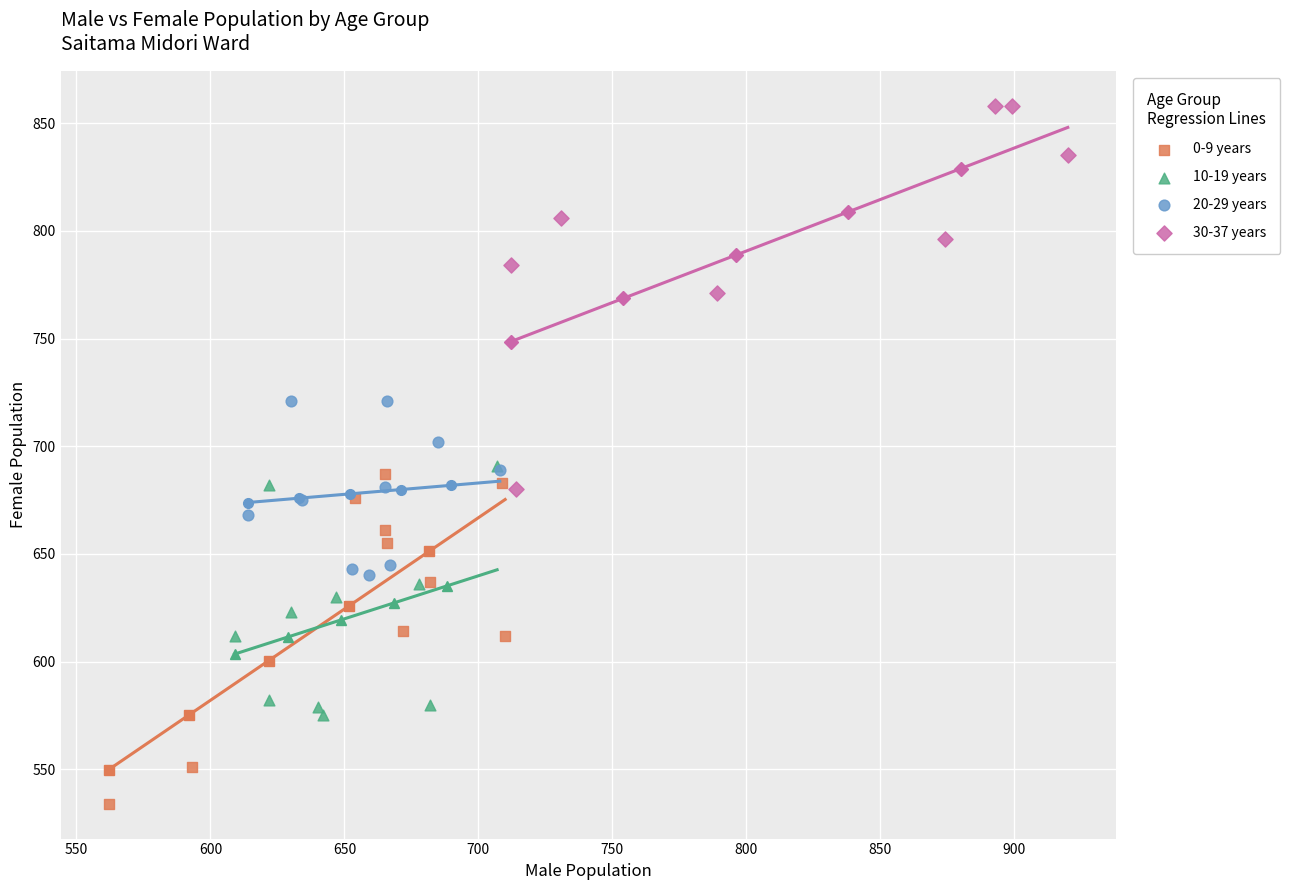

Which series has the widest spread of Y values?

30-37 years